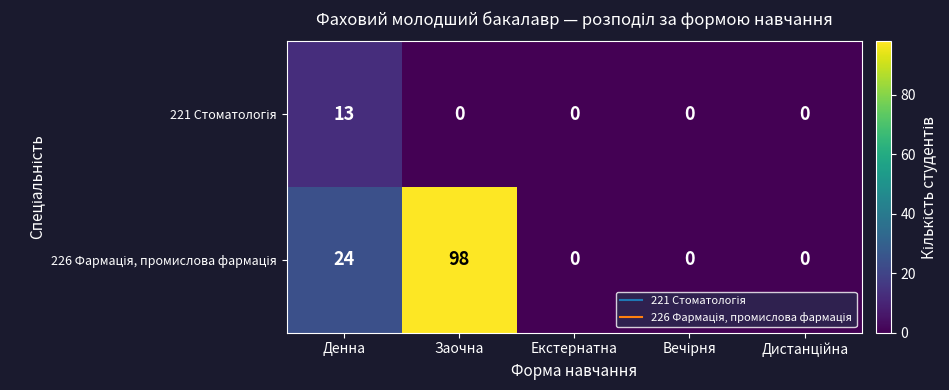

At which category is the sum across all series the highest?

Заочна